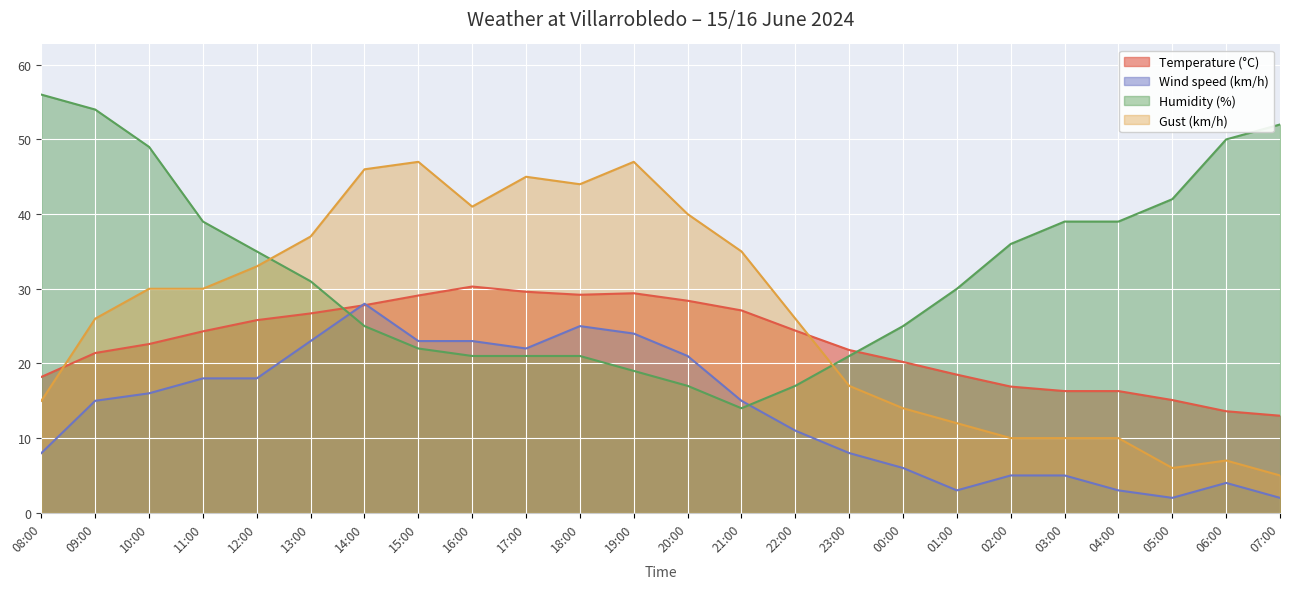

True or false: Temperature (°C) has more than 1 interior local peaks.

True